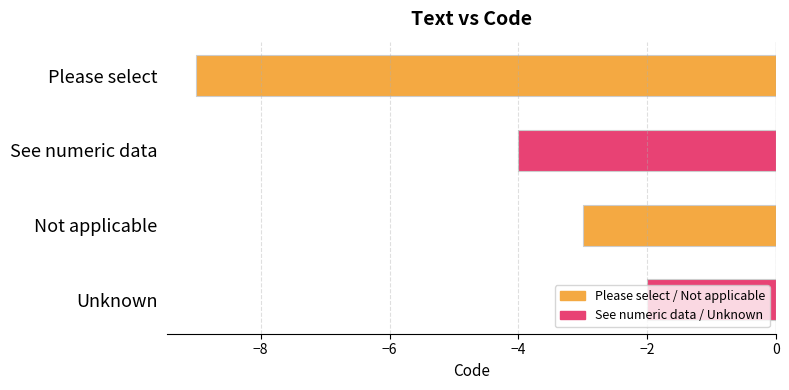

Does the chart contain any negative values?

Yes